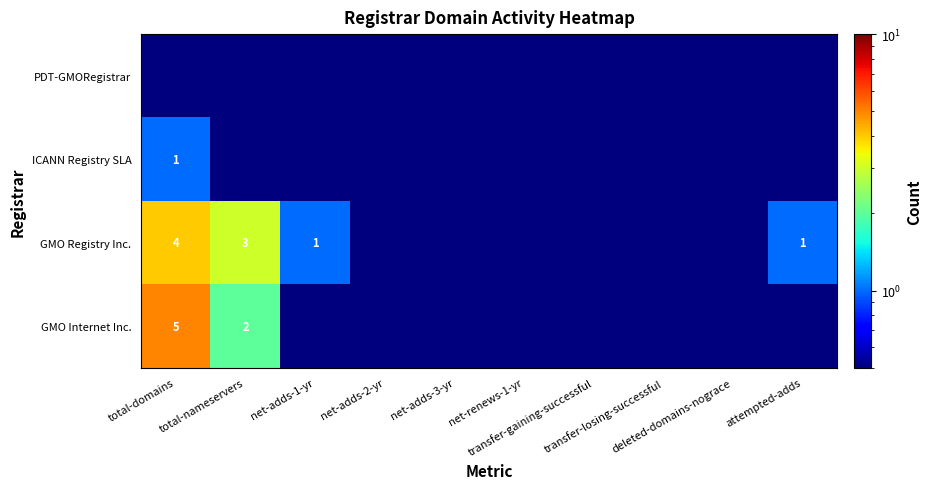

Which series changed the most between total-domains and transfer-gaining-successful?

GMO Internet Inc.